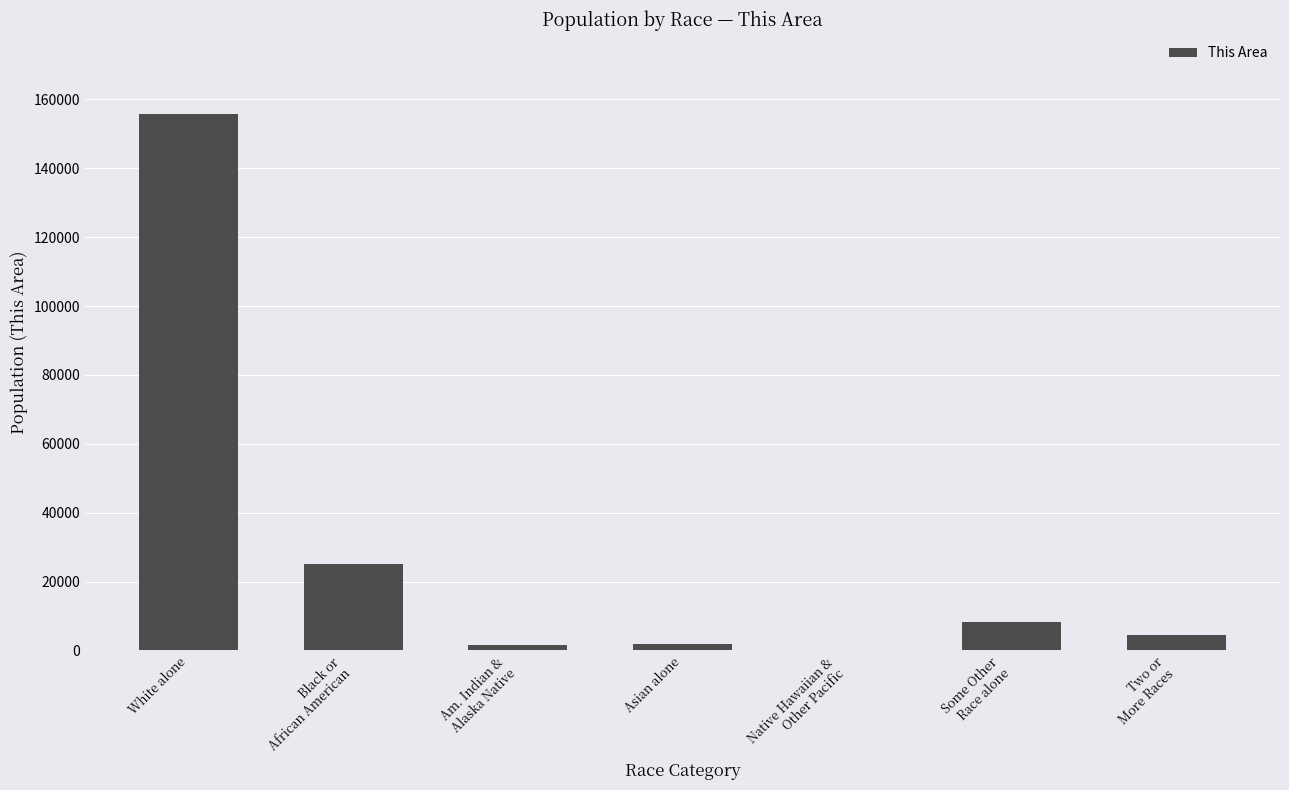

What is the sum of all values?

197145